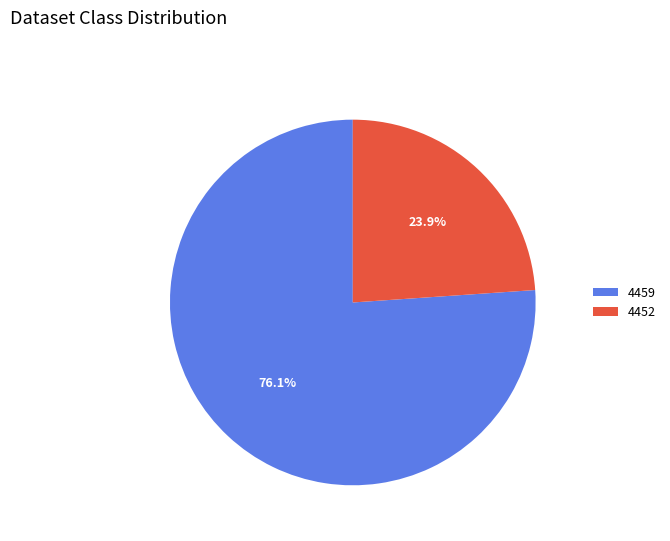

What is the total percentage of 4452 and 4459?

100.0%